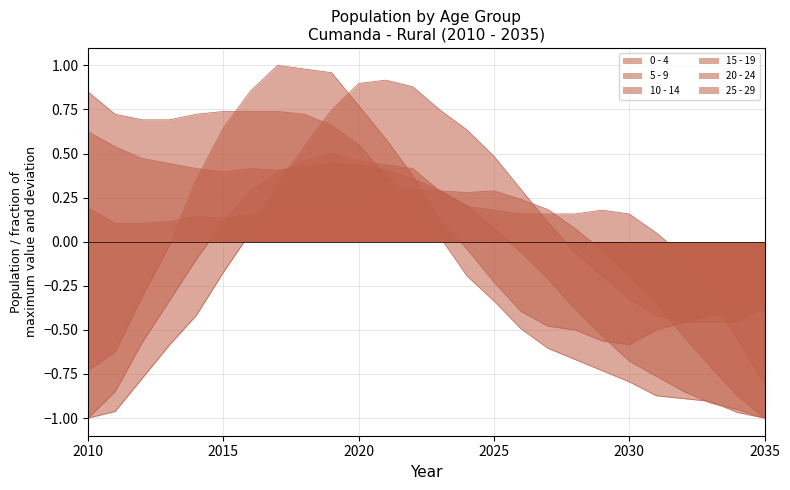

What is the greatest value displayed?

1.0